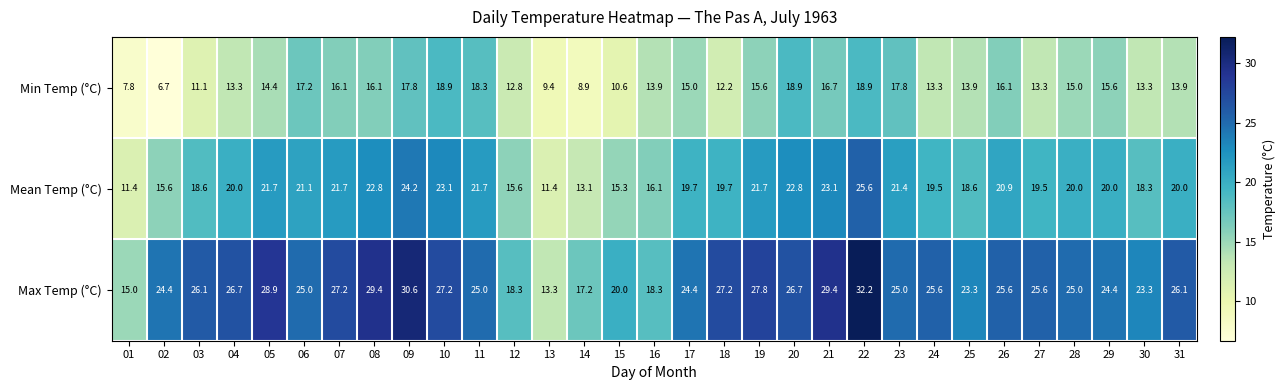

List the series in order of their peak value, lowest first.

Min Temp (°C), Mean Temp (°C), Max Temp (°C)